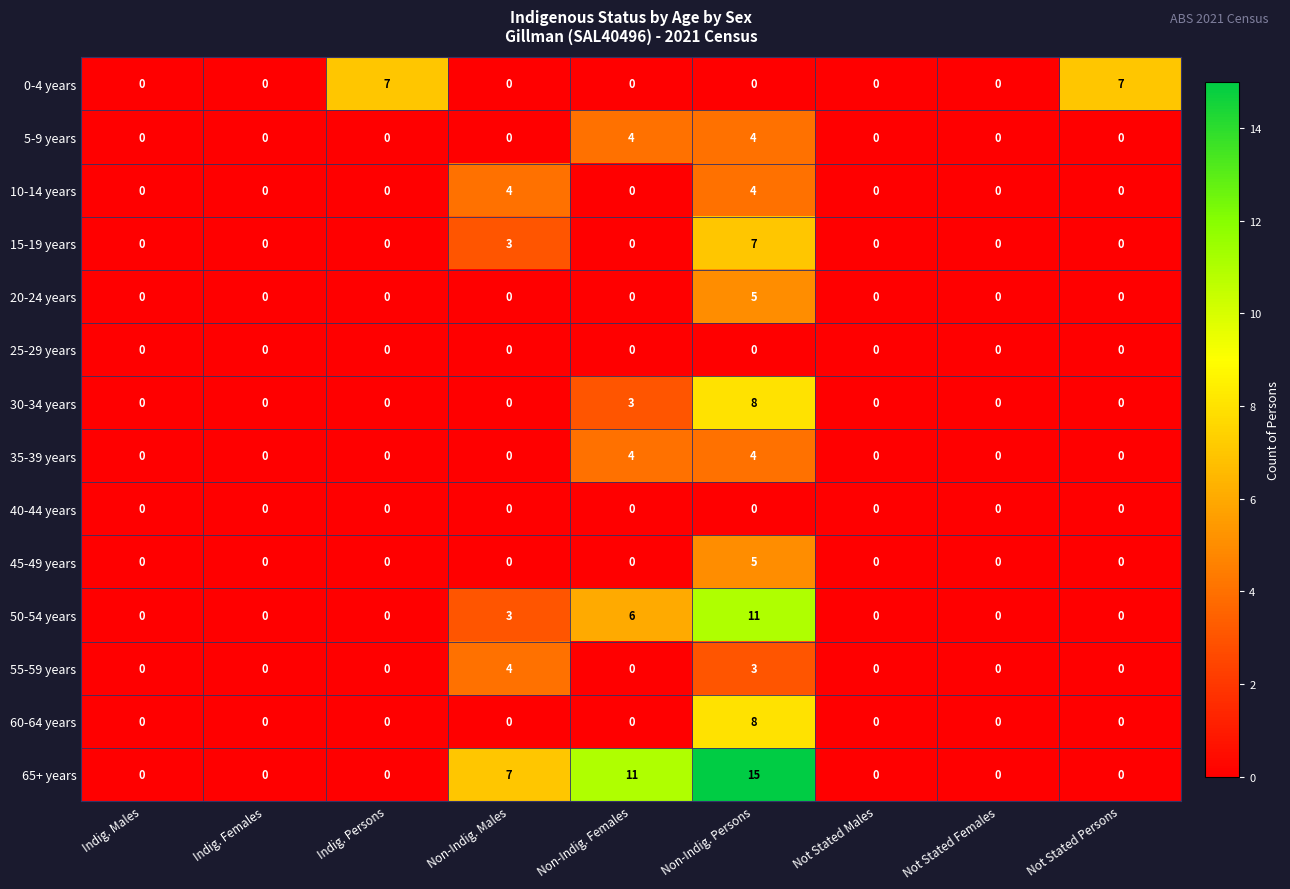

Which label corresponds to the largest value in the chart?

Non-Indig. Persons